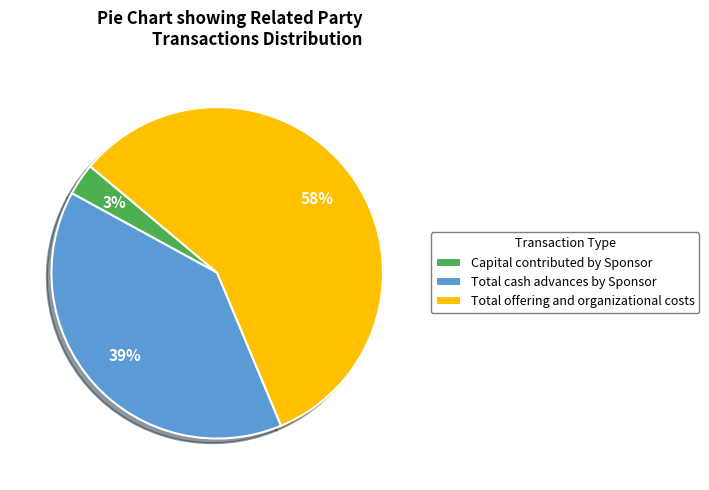

What is the ratio of the value at Capital contributed by Sponsor to the value at Total offering and organizational costs?

0.1